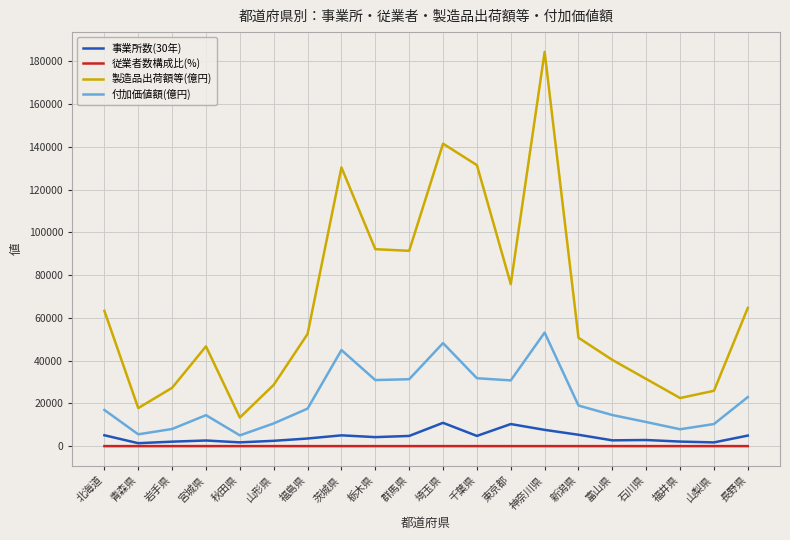

Where is the first local maximum for 付加価値額(億円)?

宮城県